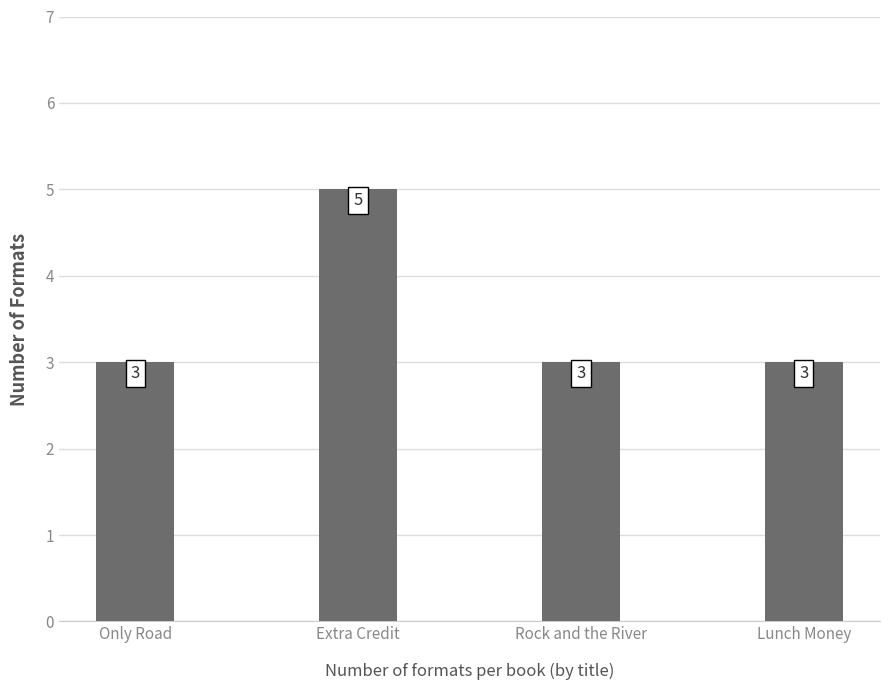

What position from the right is Extra Credit?

3